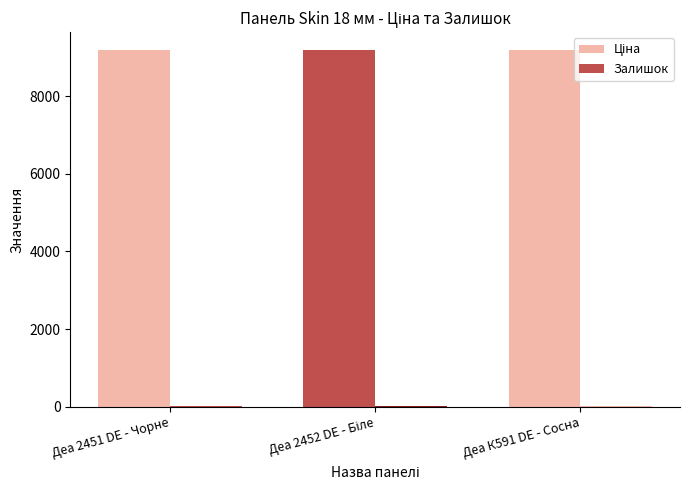

Does the chart contain stacked bars?

No